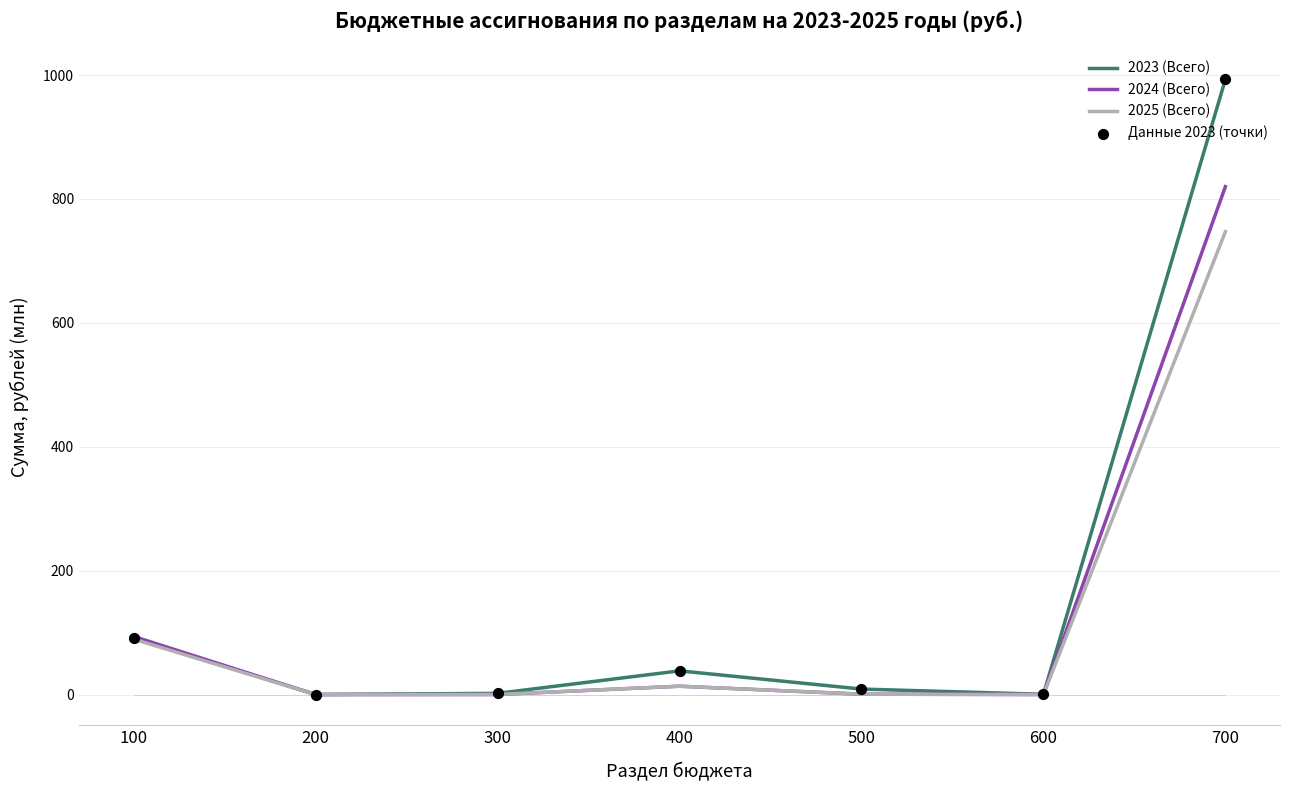

Which series has the largest total across all categories?

2023 (Всего)